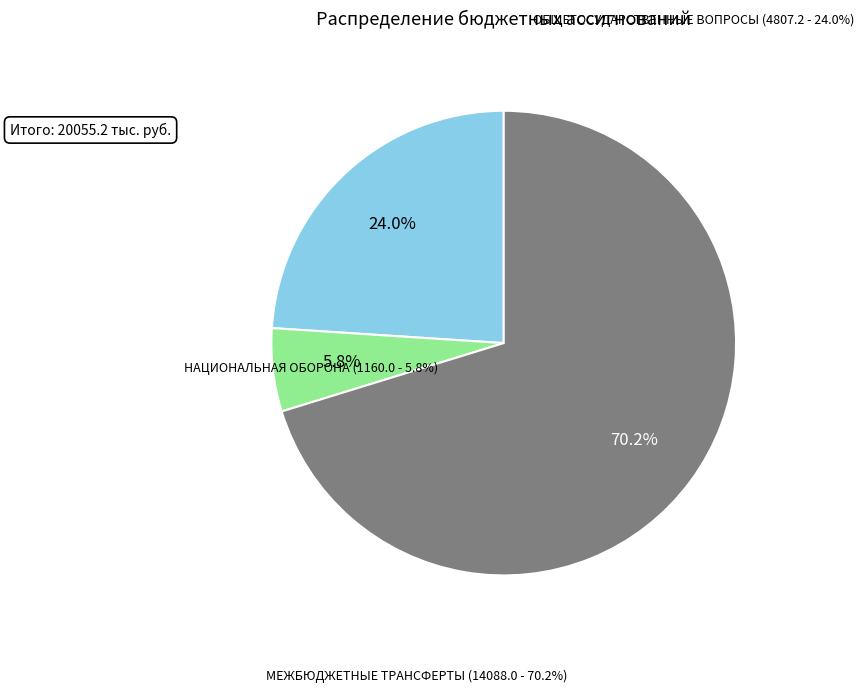

Rank the categories by value from lowest to highest.

НАЦИОНАЛЬНАЯ ОБОРОНА, ОБЩЕГОСУДАРСТВЕННЫЕ ВОПРОСЫ, МЕЖБЮДЖЕТНЫЕ ТРАНСФЕРТЫ ОБЩЕГО ХАРАКТЕРА